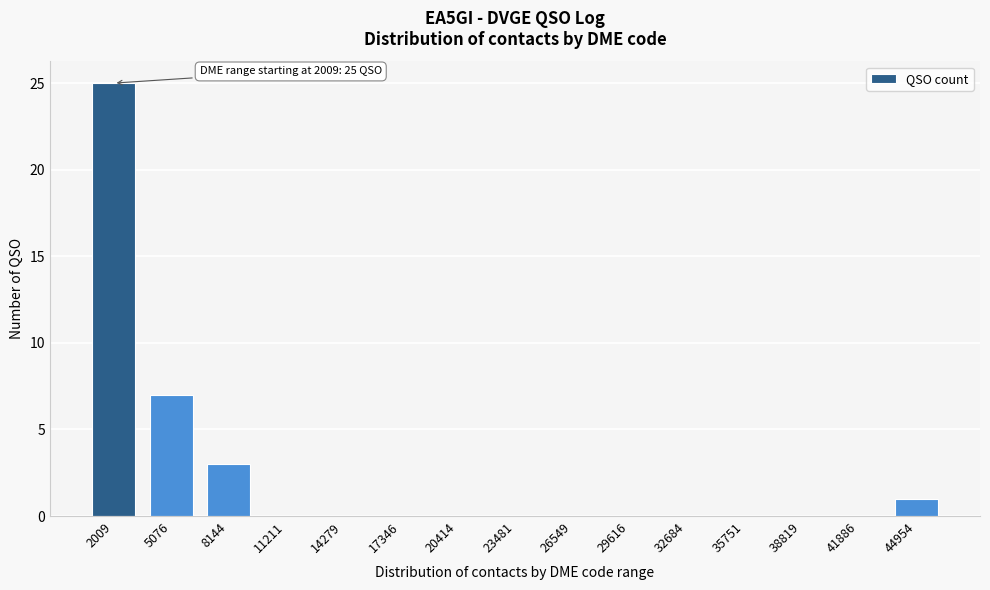

Reading right to left, extract all data points from this chart.

44954=1	41886=0	38819=0	35751=0	32684=0	29616=0	26549=0	23481=0	20414=0	17346=0	14279=0	11211=0	8144=3	5076=7	2009=25